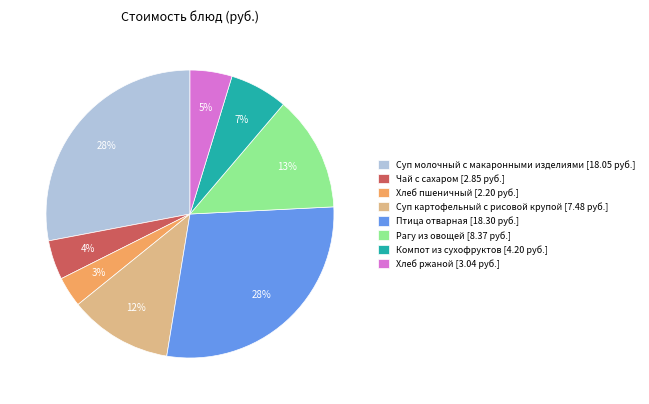

The Суп молочный с макаронными изделиями slice represents 28% of the pie. True or false?

True